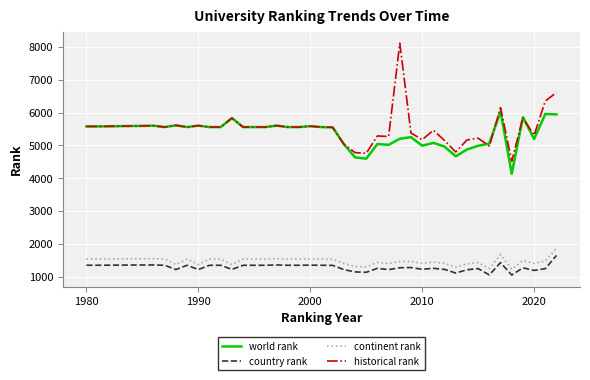

Which series has the largest range (max minus min)?

historical rank